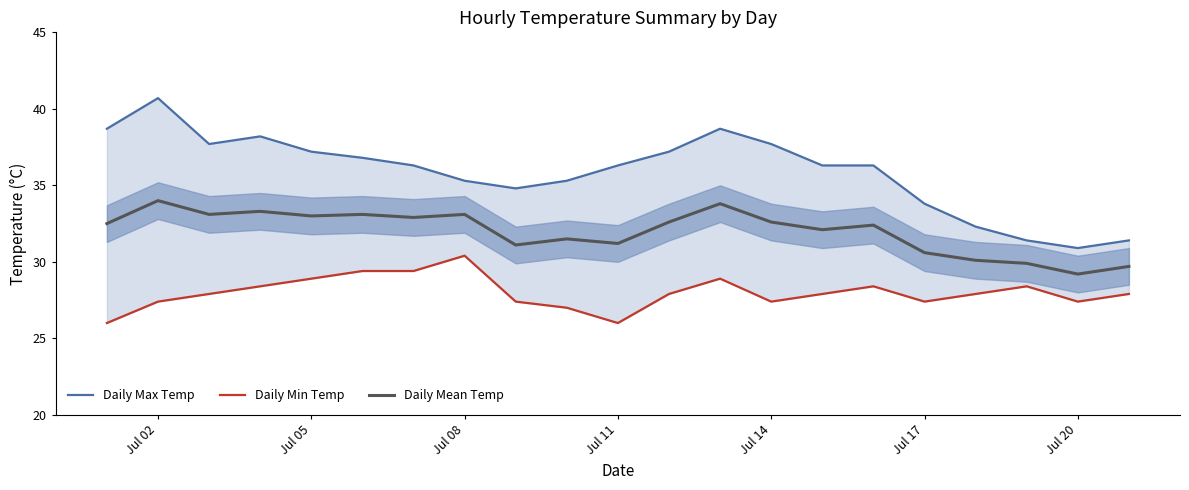

Count the number of data series in this chart.

3